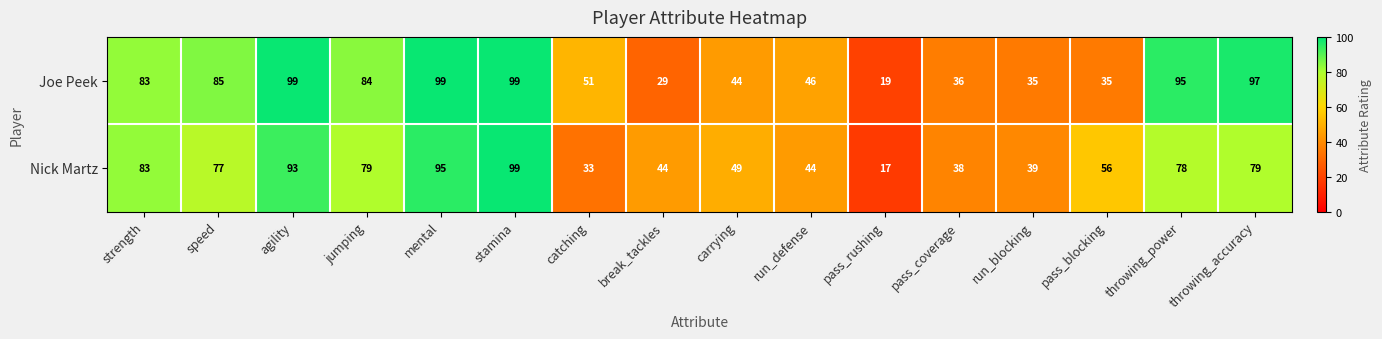

At which category is the sum across all series the highest?

stamina